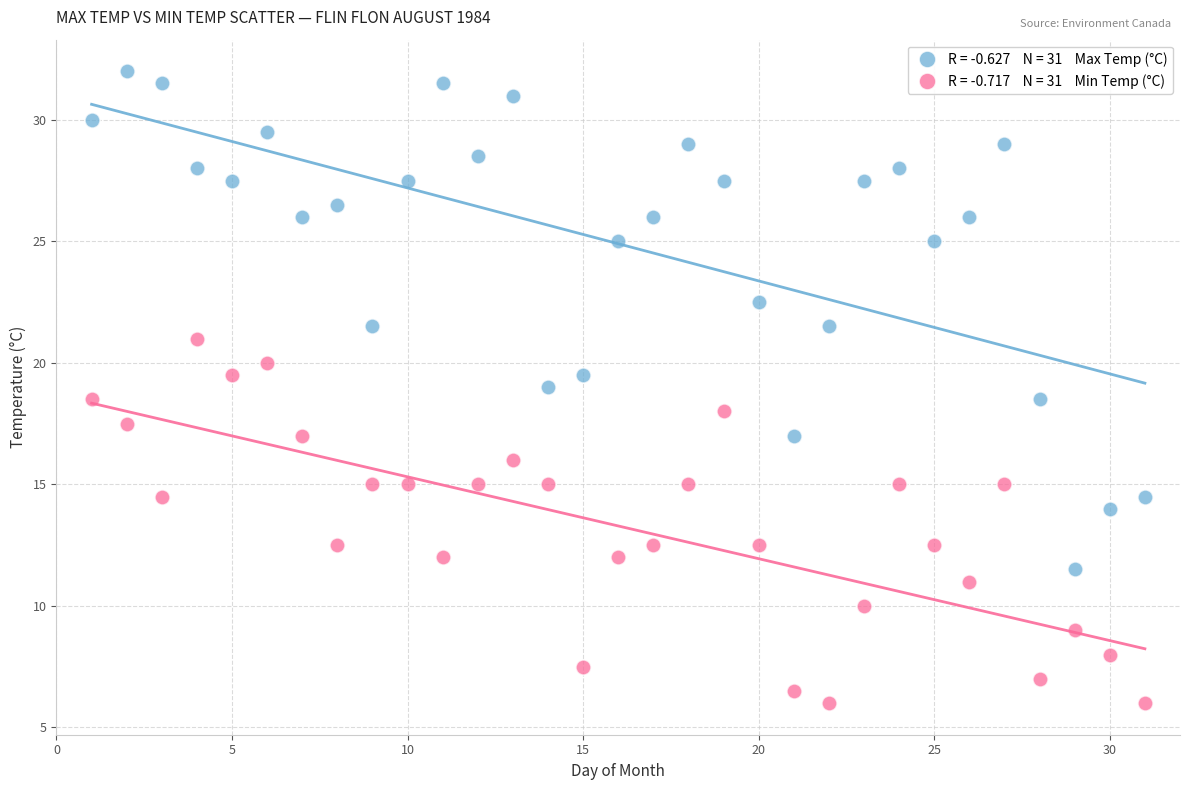

Across all data points, what is the range of X values (max minus min)?

30.0